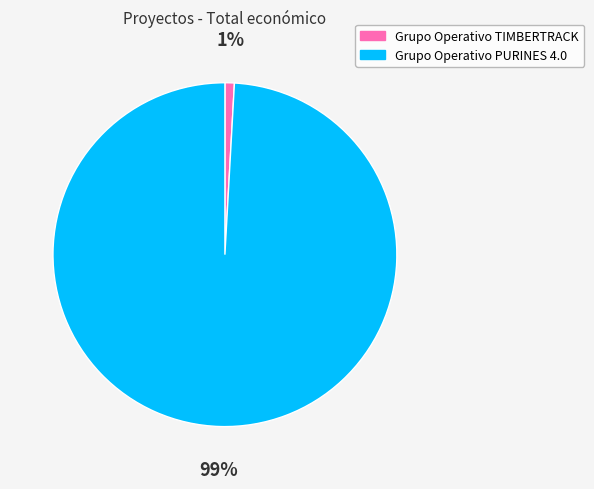

Which category has the smallest portion of the pie?

Grupo Operativo TIMBERTRACK